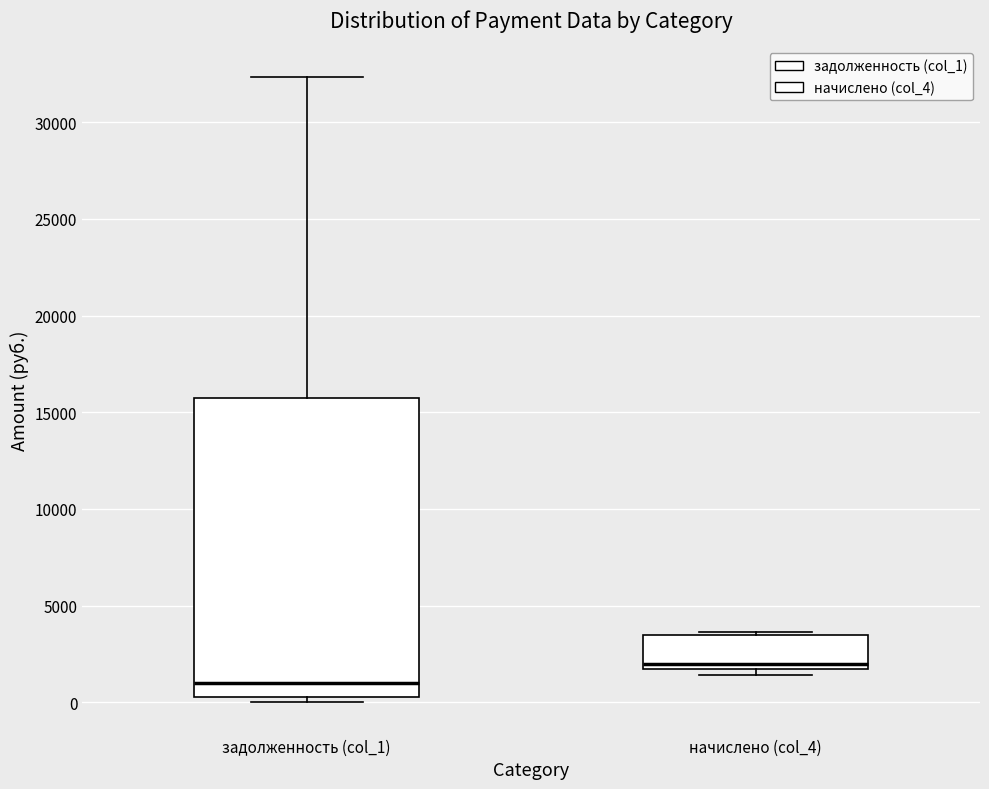

Reading left to right, read every box against the y-axis: the position of its median line, the range the box covers, and the ends of its whiskers. The values are not printed on the chart, so give them approximately, as read against the axis.

задолженность (col_1): median 1000, box 500 to 15500, whiskers 0 to 32500
начислено (col_4): median 2000, box 1500 to 3500, whiskers 1500 (just below the box's lower edge) to 3500 (just above the box's upper edge)